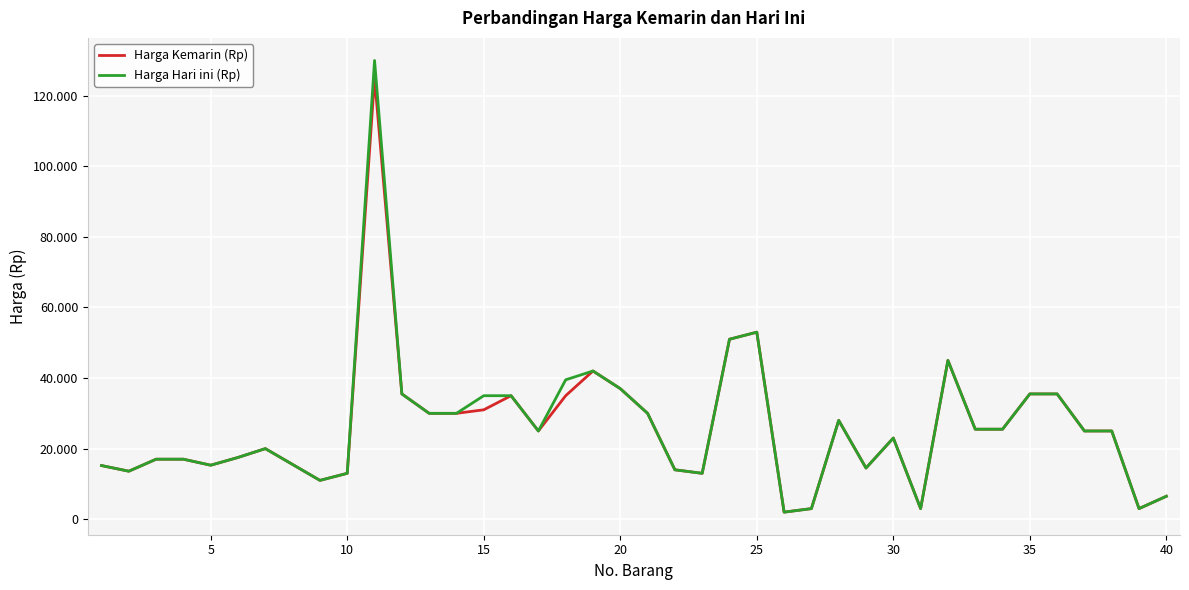

At how many categories does at least one series exceed 85684?

1